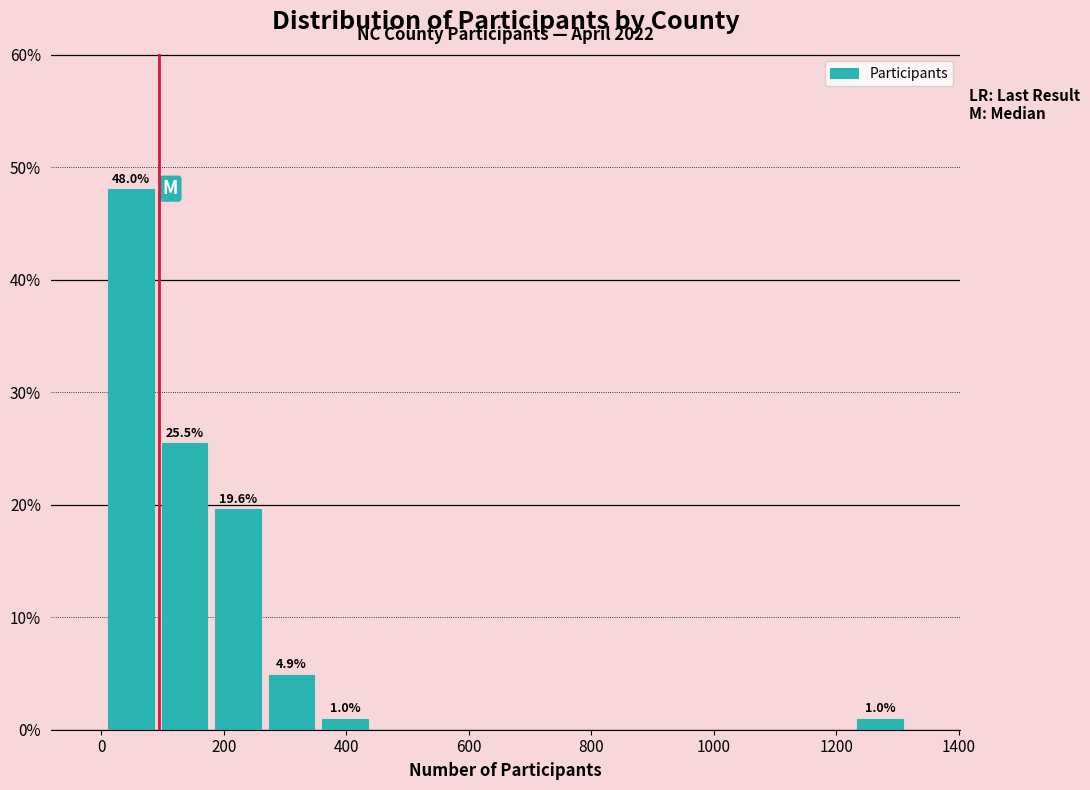

Which range on the x-axis has the tallest bar?

0 to 100